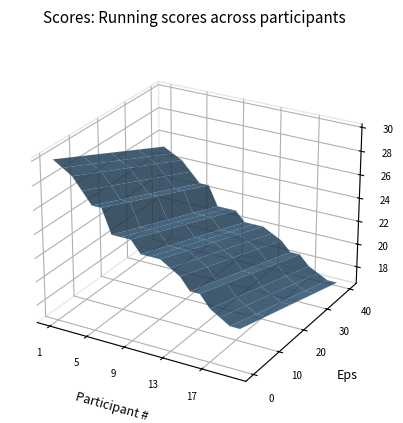

Reading right to left, list all the values displayed in this chart.

20.0	20.0	20.5	21.0	22.0	22.0	23.0	23.5	24.0	24.0	24.0	25.0	25.0	25.0	27.0	27.0	28.0	29.0	29.5	30.0